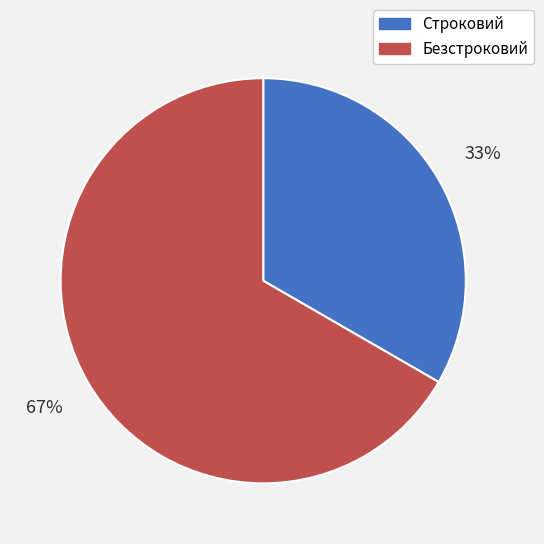

To the nearest percent, what percentage of the pie is Строковий?

33%